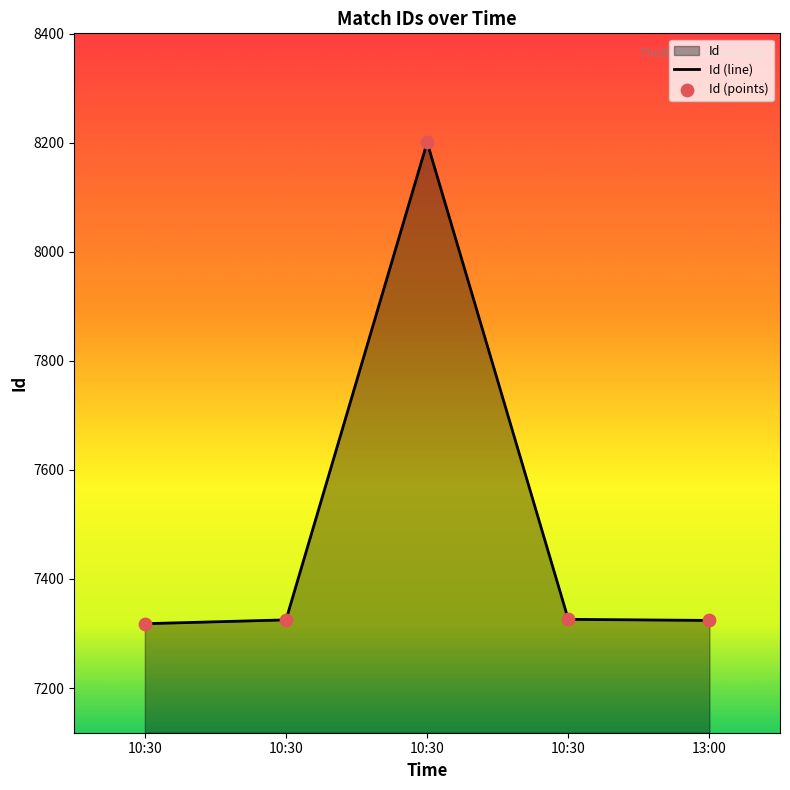

Which has a higher value, 10:30 or 10:30?

10:30